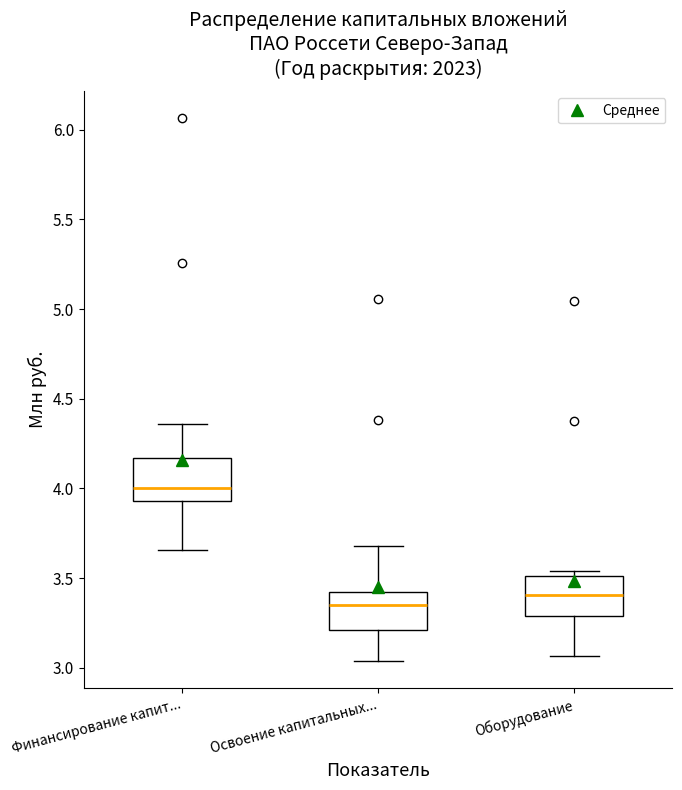

Reading left to right, read every box against the y-axis: the position of its median line, the range the box covers, and the ends of its whiskers. The values are not printed on the chart, so give them approximately, as read against the axis.

Финансирование капит...: median 4.00, box 3.95 to 4.15, whiskers 3.65 to 4.35
Освоение капитальных...: median 3.35, box 3.20 to 3.45, whiskers 3.05 to 3.70
Оборудование: median 3.40, box 3.30 to 3.50, whiskers 3.05 to 3.55